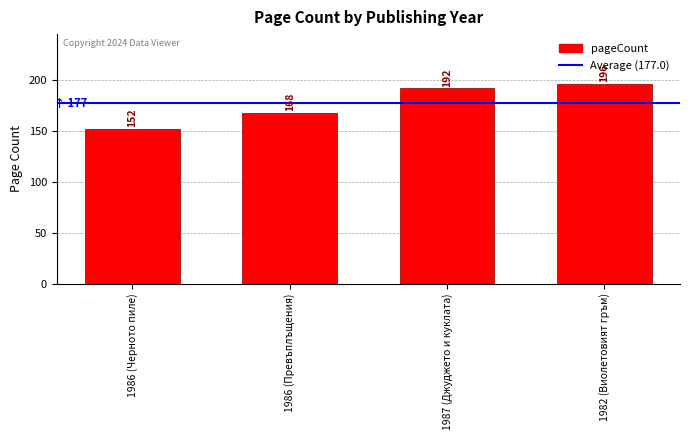

At which category does the chart reach its minimum across all series?

1986 (Черното пиле)